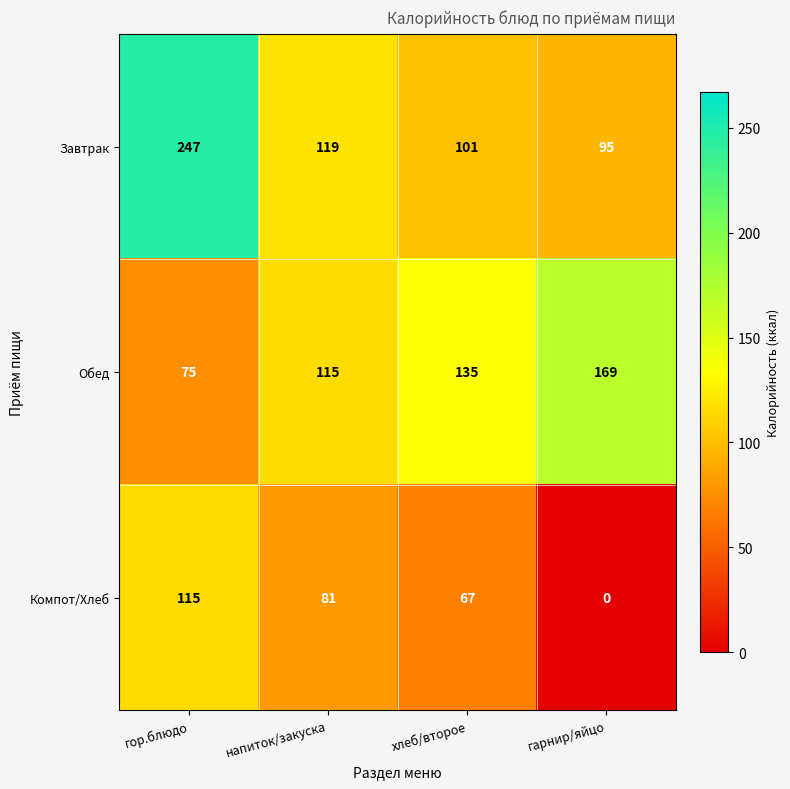

Reading left to right, transcribe all the data shown in this chart.

Завтрак: 247	119	101	95
Обед: 75	115	135	169
Компот/Хлеб: 115	81	67	0